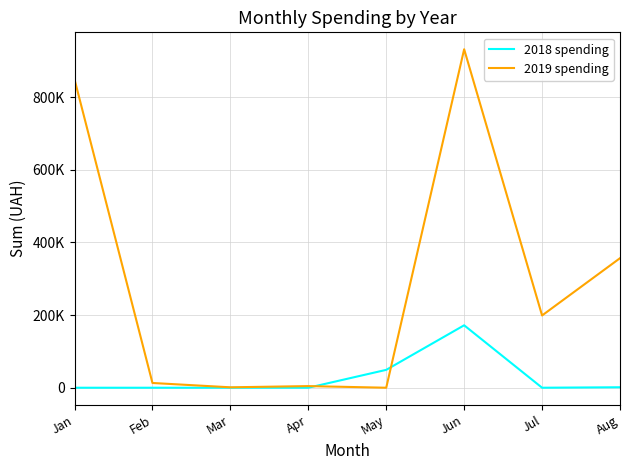

Is this an area chart (filled region under the line)?

No